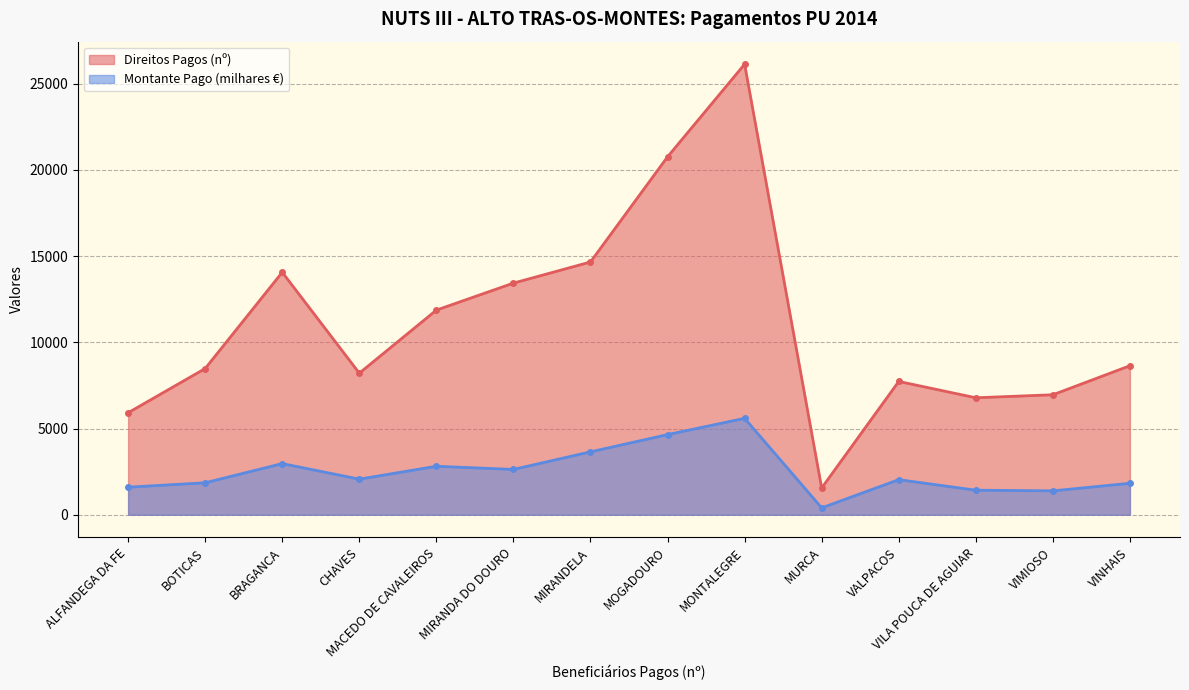

The value of Direitos Pagos (nº) at MURCA is 1552.5. True or false?

True